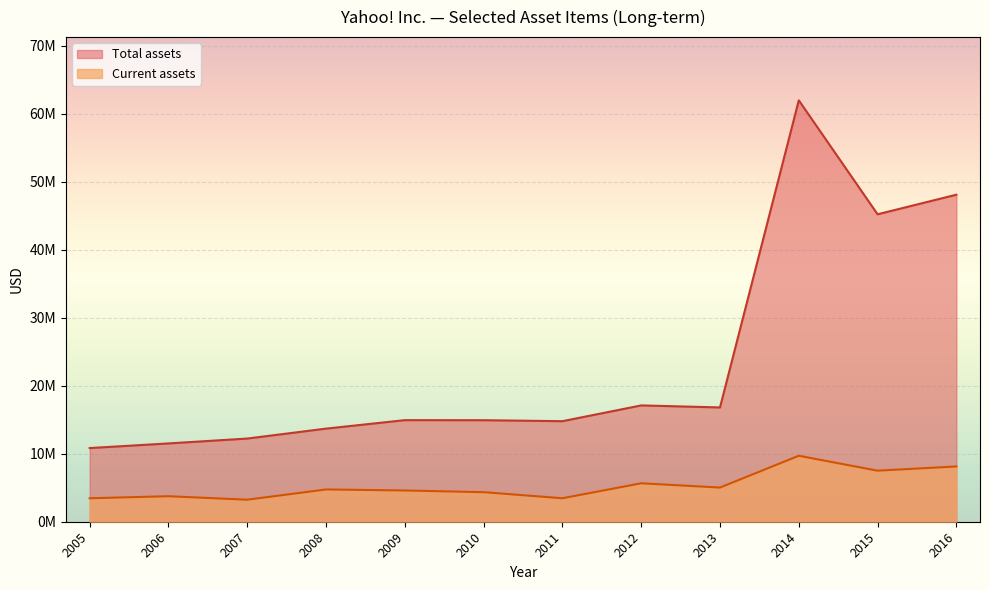

True or false: Total assets and Current assets intersect in this chart.

False